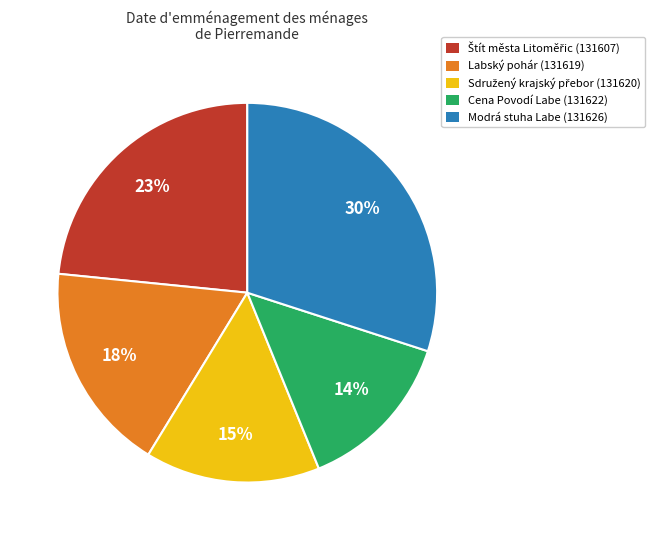

True or false: Cena Povodí Labe (131622) accounts for 2% of the total.

False